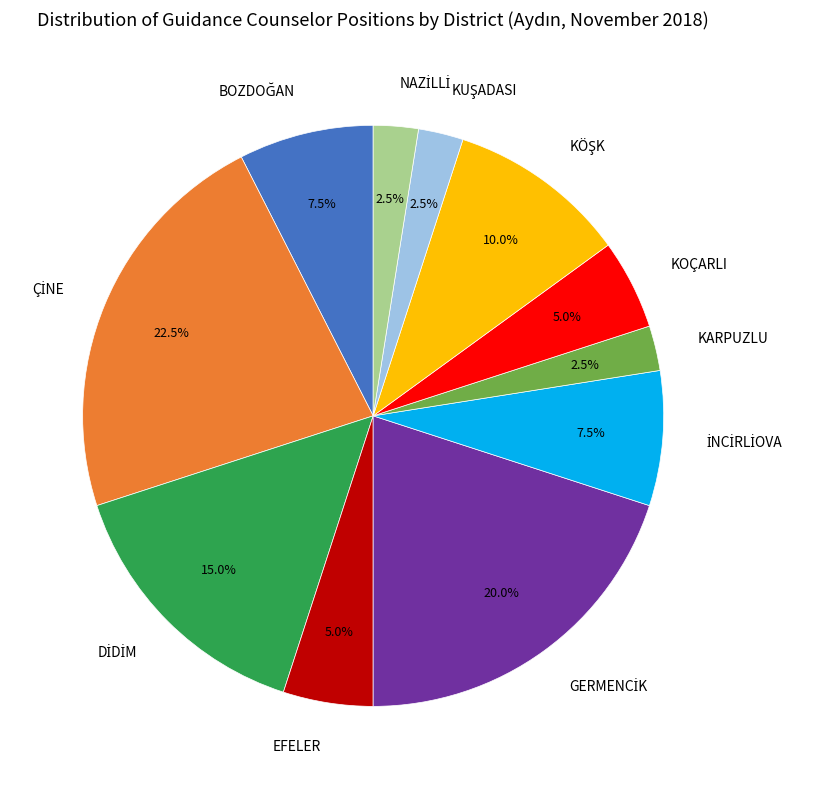

To the nearest percent, what is the average slice percentage?

9%